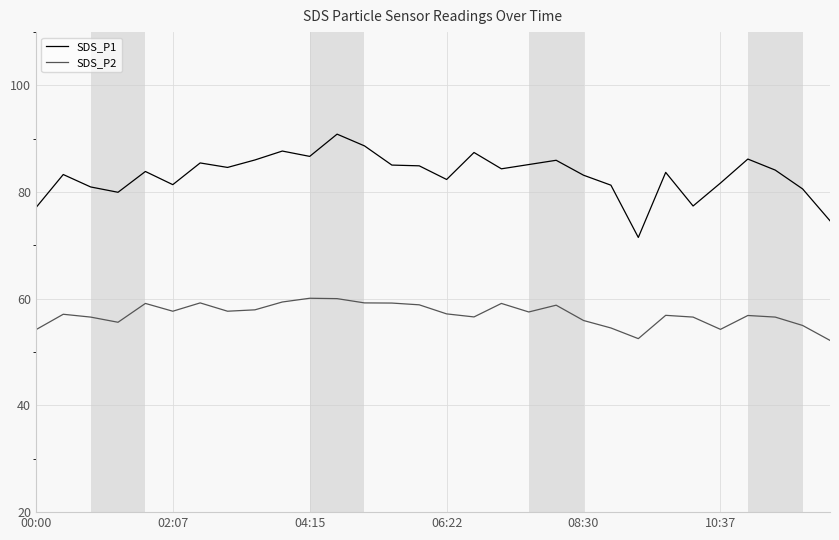

How many lines are shown in the chart?

2